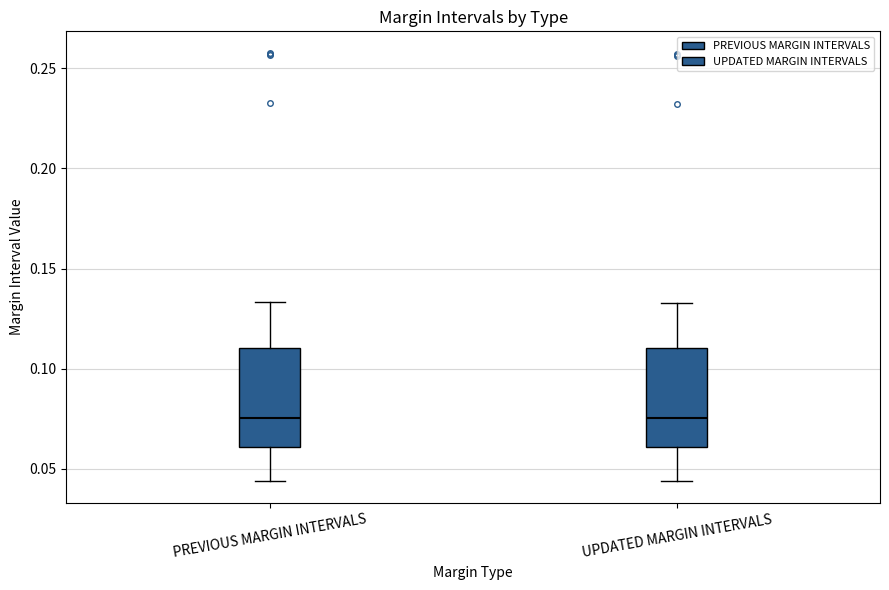

Where is the lower edge of the box for UPDATED MARGIN INTERVALS on the y-axis? The values are not printed on the chart, so give them approximately, as read against the axis.

0.060